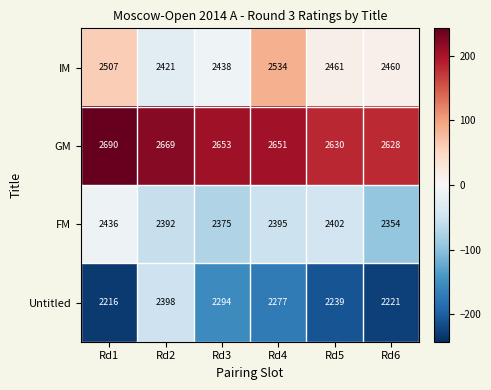

Which category has the highest value across all series?

Rd1